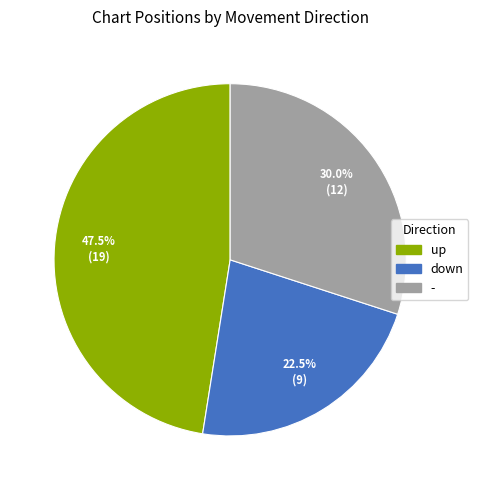

Is it true that - is 30% of the pie?

True